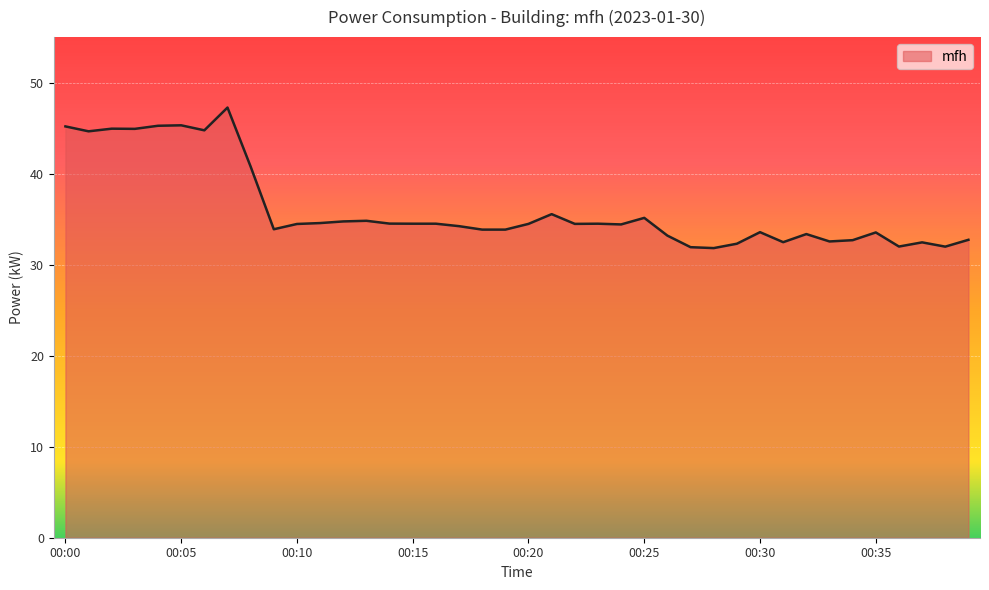

What is the difference between the maximum and minimum values?

15.4